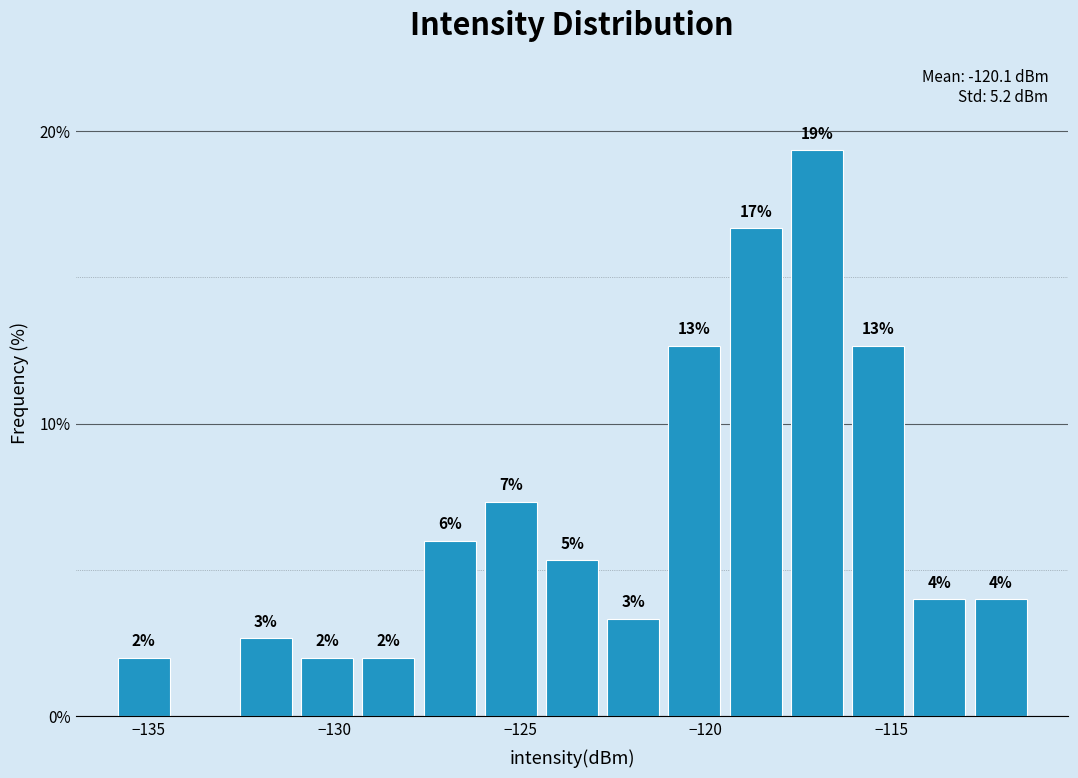

Around what value on the x-axis is the tallest bar? Give the approximate position of its centre, as read against the axis.

-117.0